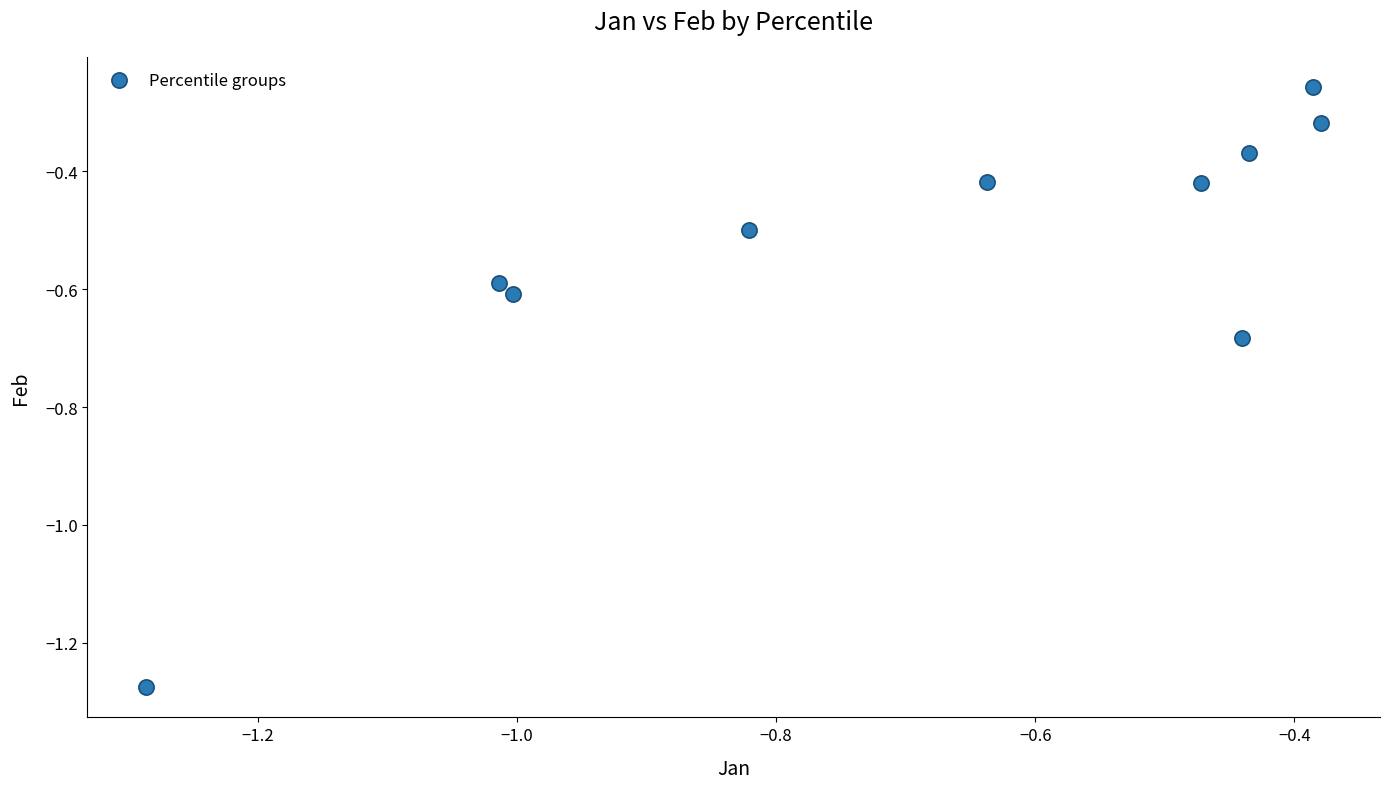

What is the average Y value?

-0.5